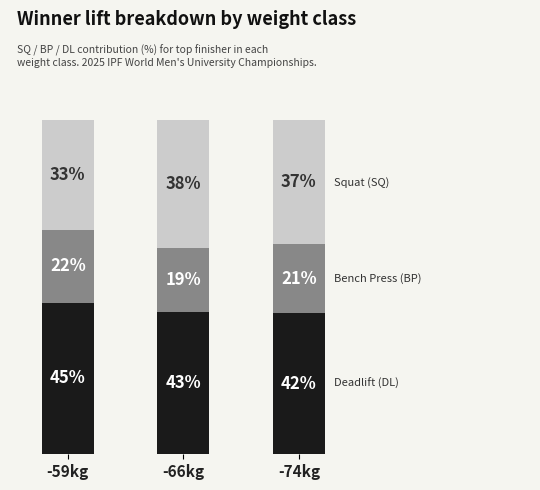

Does the chart contain any negative values?

No